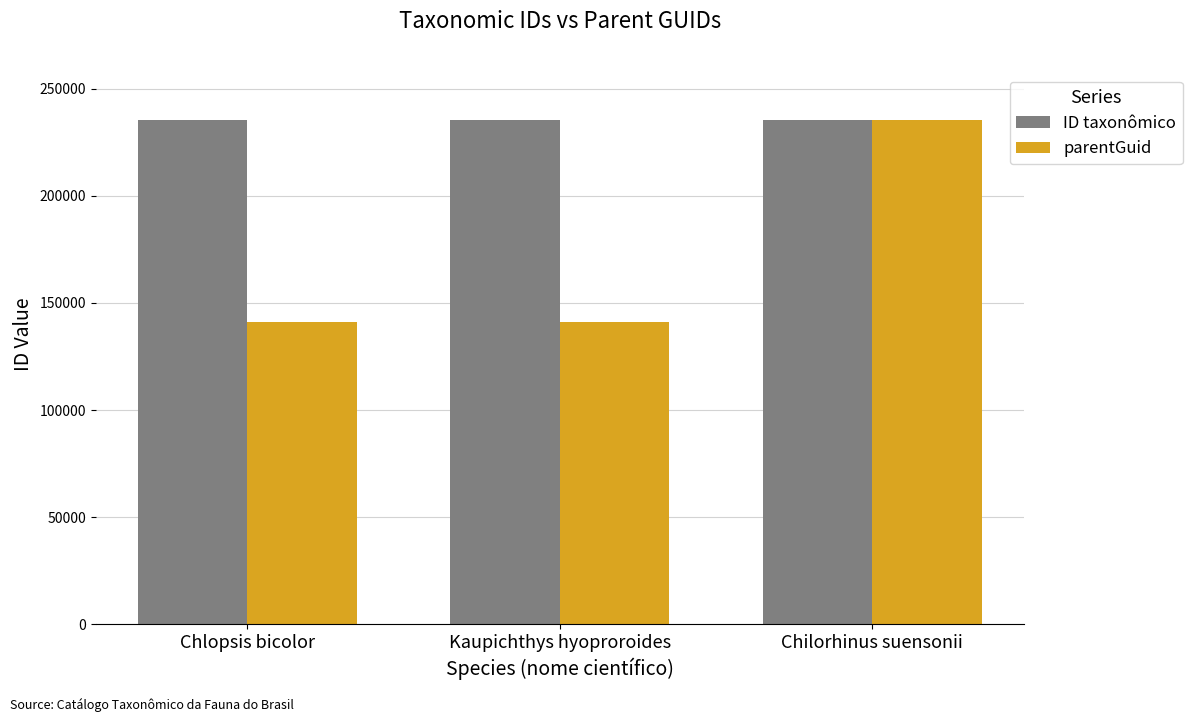

True or false: parentGuid has a value of 140880 at Kaupichthys hyoproroides.

True